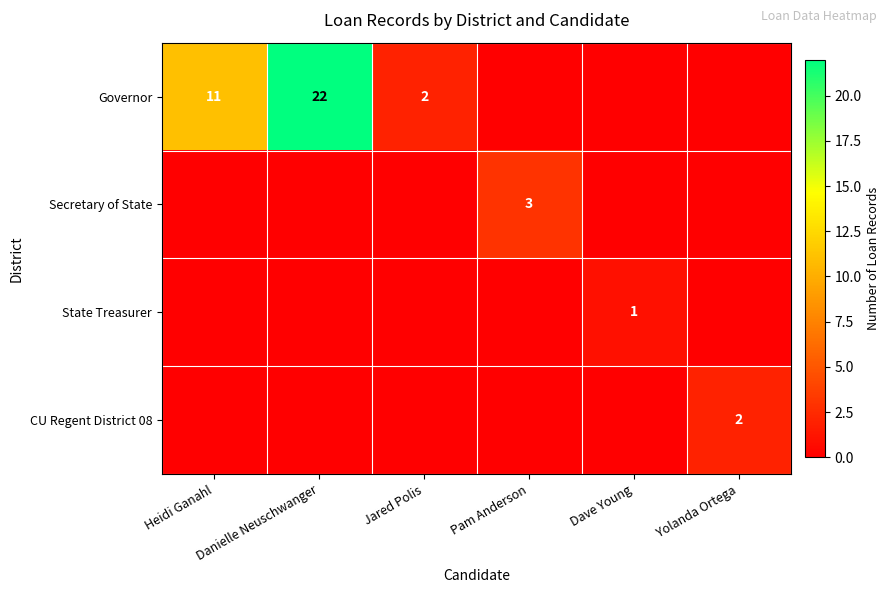

The value of CU Regent District 08 at Yolanda Ortega is 2. True or false?

True